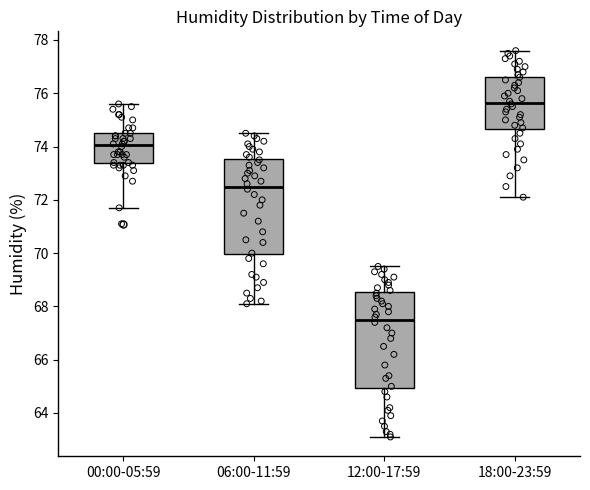

Reading left to right, transcribe this box plot: for each box, give where its median line is, the range the box spans, and where its two whiskers end, as read against the y-axis. The values are not printed on the chart, so give them approximately, as read against the axis.

00:00-05:59: median 74.0, box 73.4 to 74.6, whiskers 71.8 to 75.6
06:00-11:59: median 72.6, box 70.0 to 73.6, whiskers 68.2 to 74.6
12:00-17:59: median 67.6, box 65.0 to 68.6, whiskers 63.2 to 69.6
18:00-23:59: median 75.6, box 74.6 to 76.6, whiskers 72.2 to 77.6